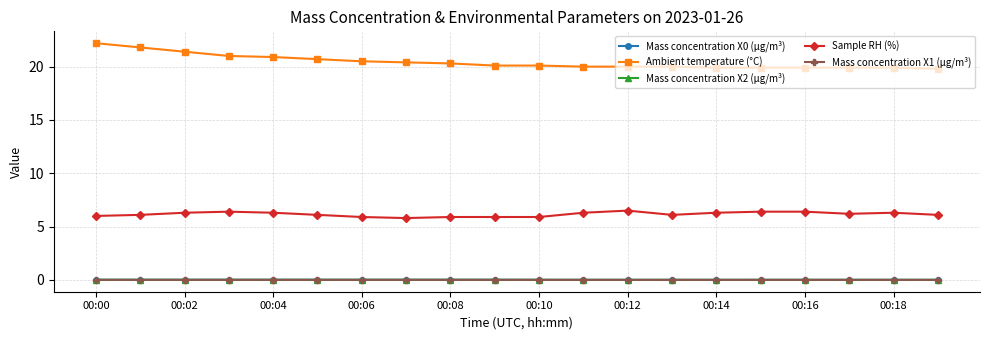

Which series has the widest spread of values?

Ambient temperature (°C)